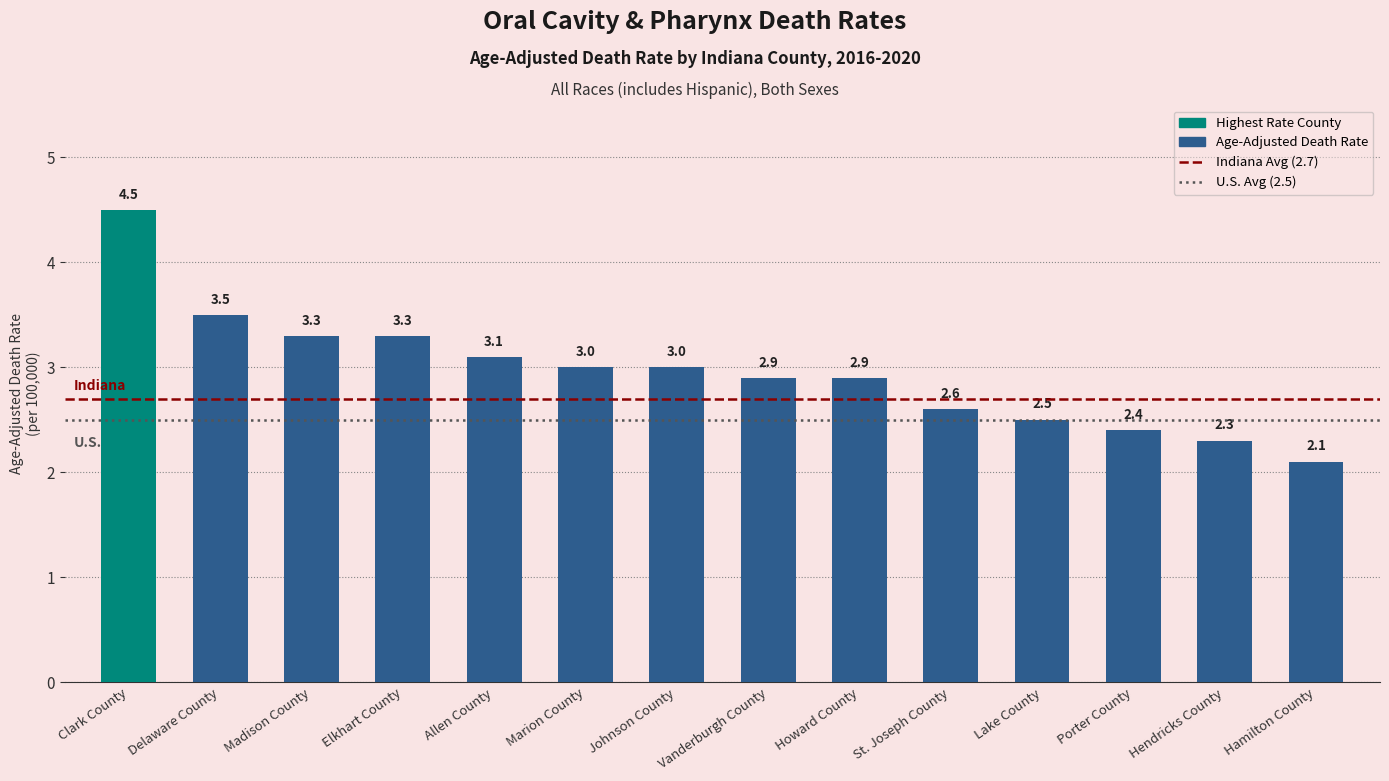

What is the label of the 1st bar from the right?

Hamilton County